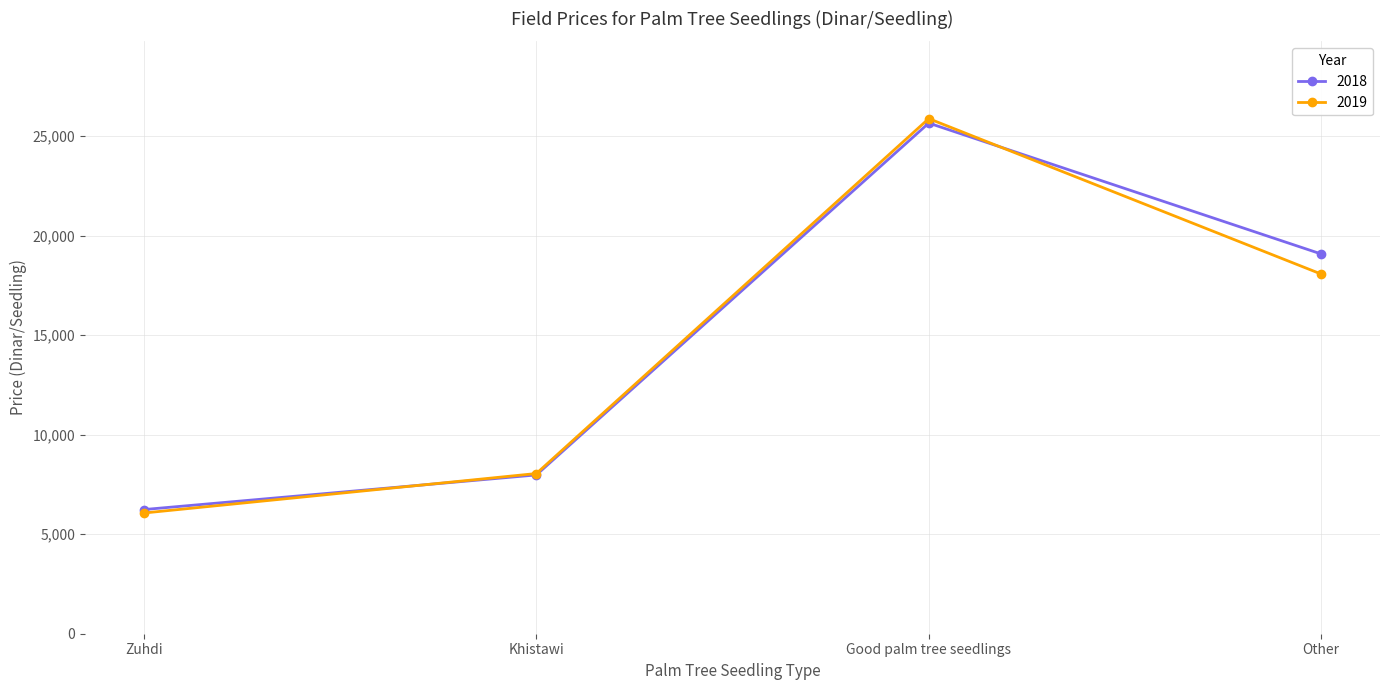

Reading right to left, what are all the values shown in this chart?

2018: Other=19078	Good palm tree seedlings=25653	Khistawi=7977	Zuhdi=6238
2019: Other=18069	Good palm tree seedlings=25877	Khistawi=8048	Zuhdi=6065